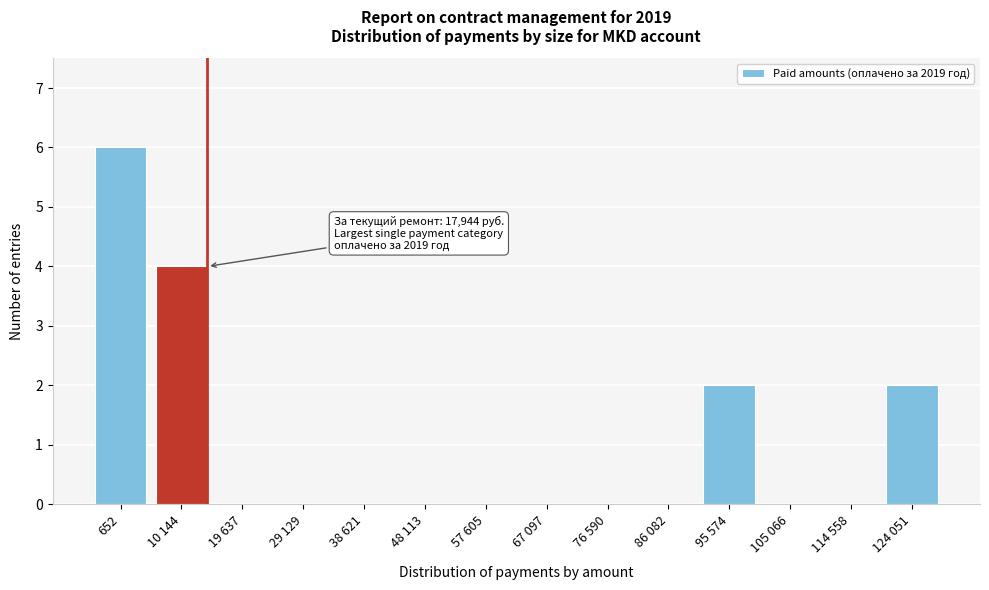

Reading left to right, extract all data points from this chart.

652=6	10 144=4	19 637=0	29 129=0	38 621=0	48 113=0	57 605=0	67 097=0	76 590=0	86 082=0	95 574=2	105 066=0	114 558=0	124 051=2